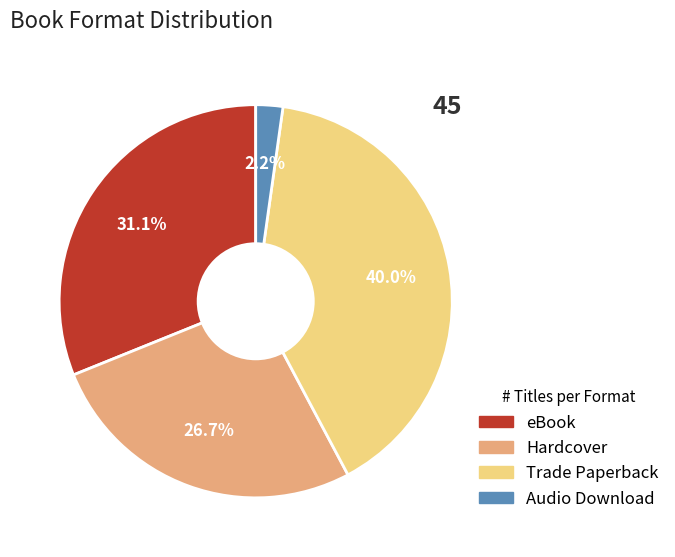

What is the largest slice in the pie chart?

Trade Paperback